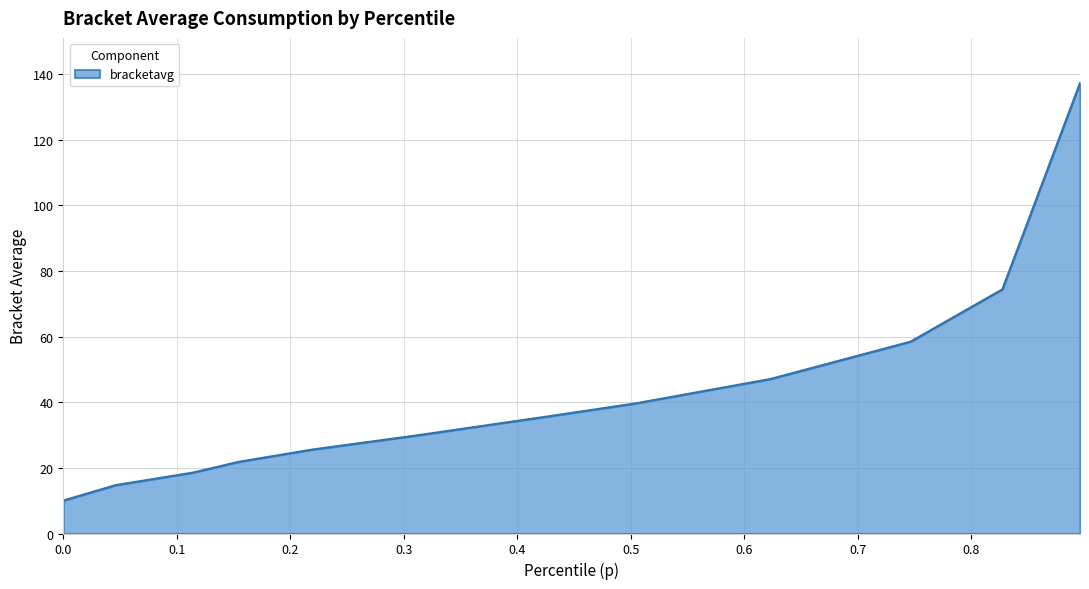

What is the smallest value displayed?

10.0